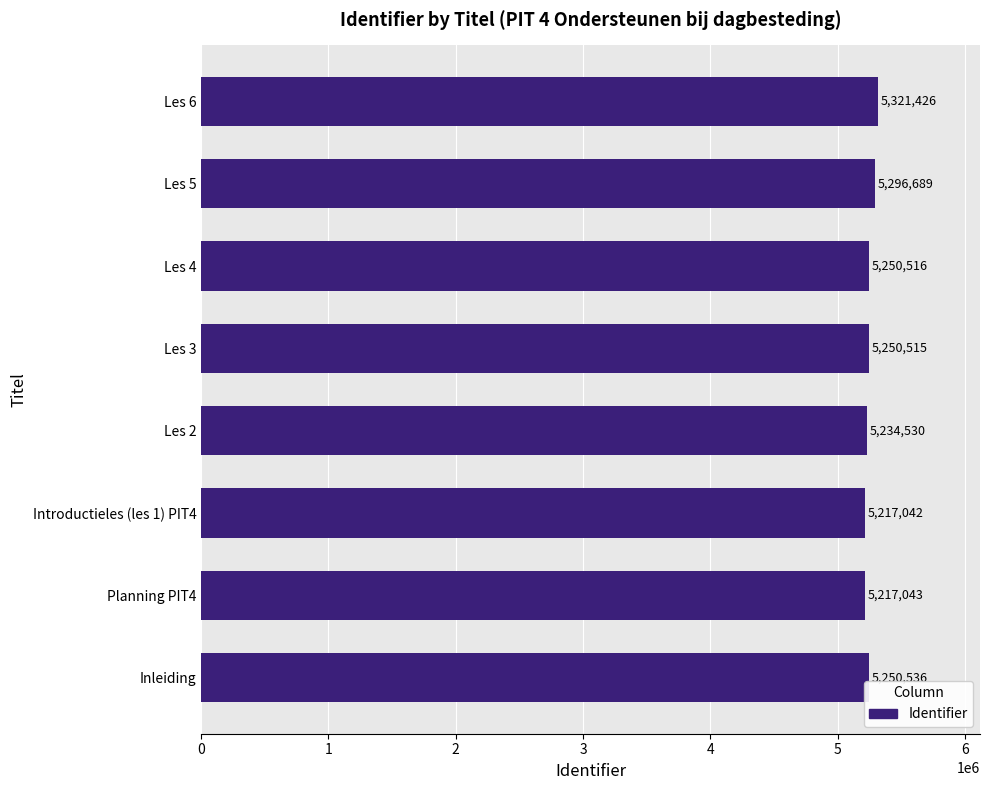

At which category does the chart reach its minimum across all series?

Introductieles (les 1) PIT4